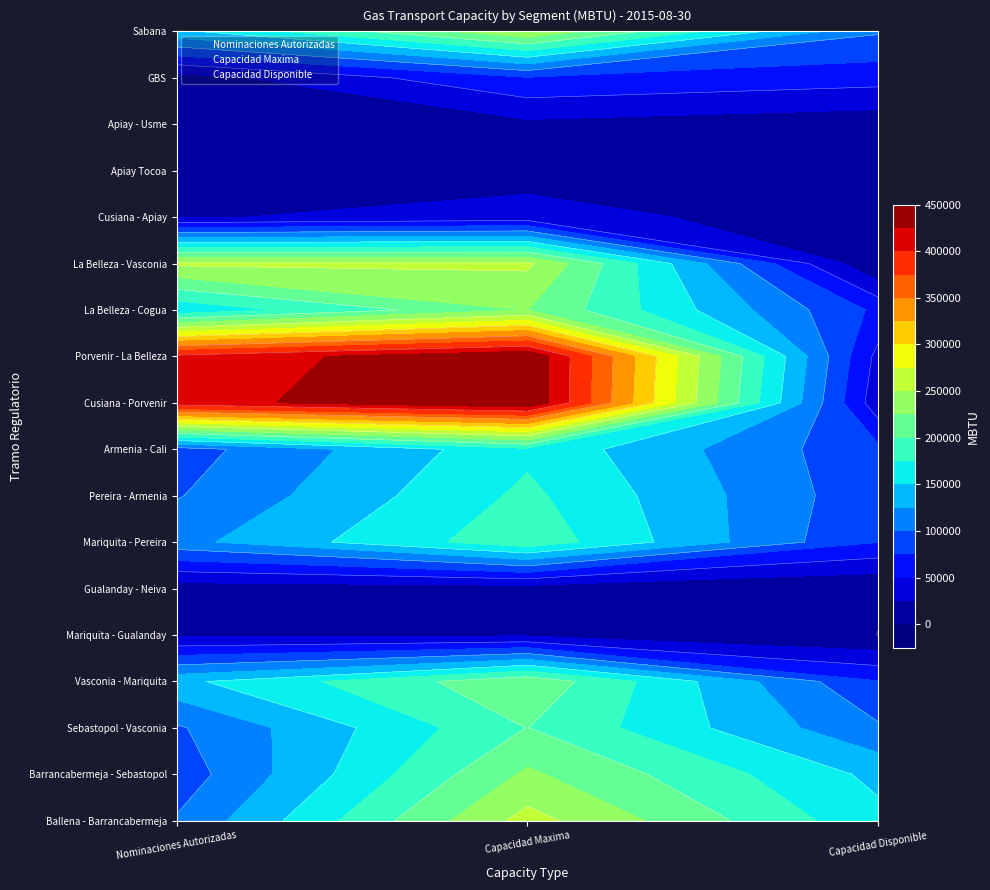

List the series in order of their peak value, highest first.

Nominaciones Autorizadas, Capacidad Maxima, Capacidad Disponible